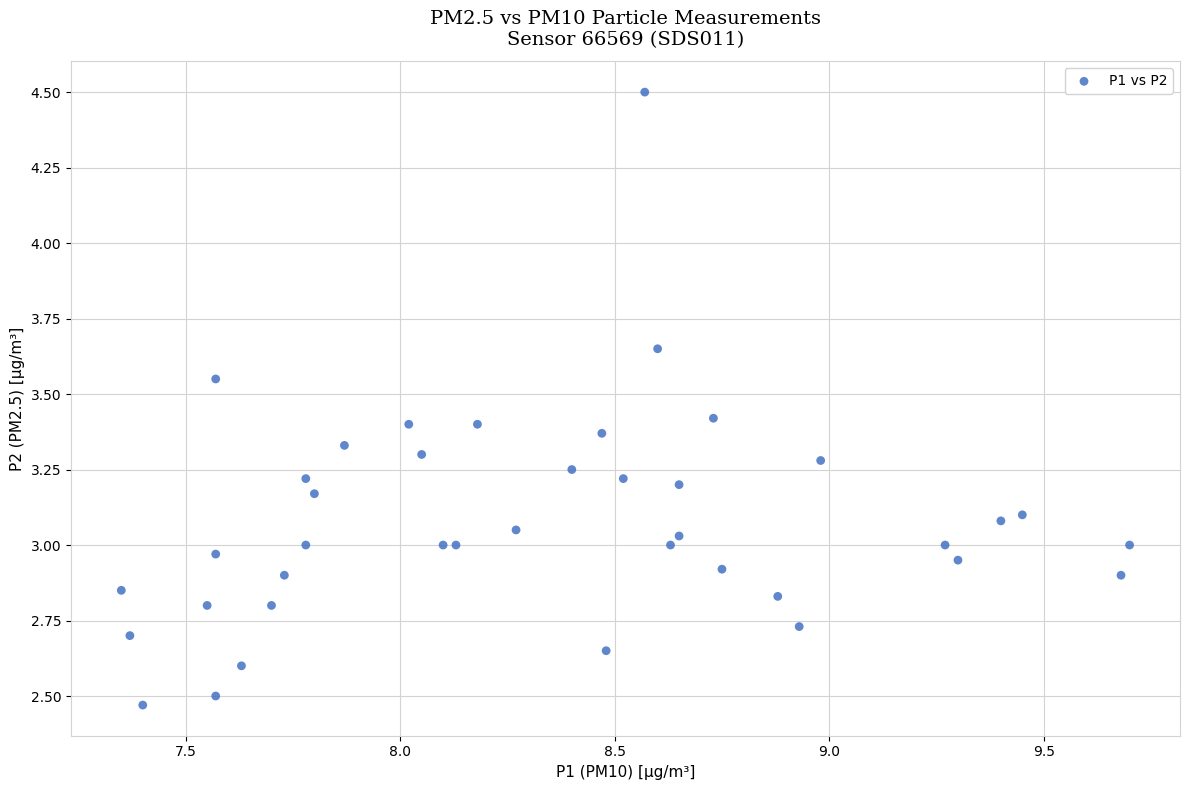

What is the range of Y values (max minus min)?

2.0